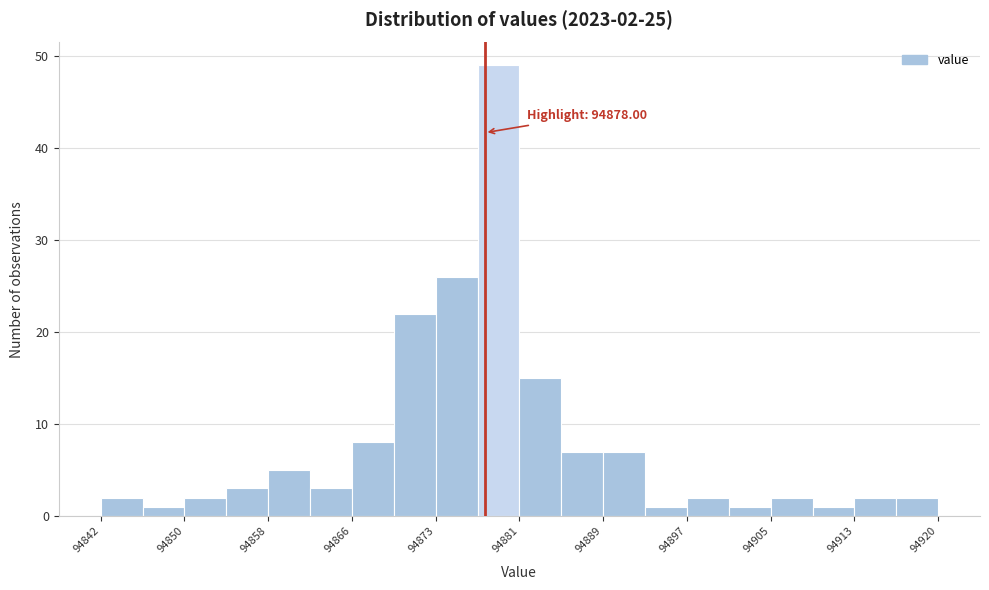

Around what value on the x-axis is the tallest bar? Give the approximate position of its centre, as read against the axis.

94879